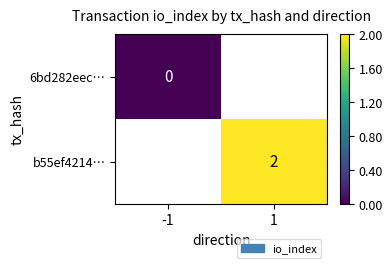

The b55ef4214… series shows 1 at 1. True or false?

False